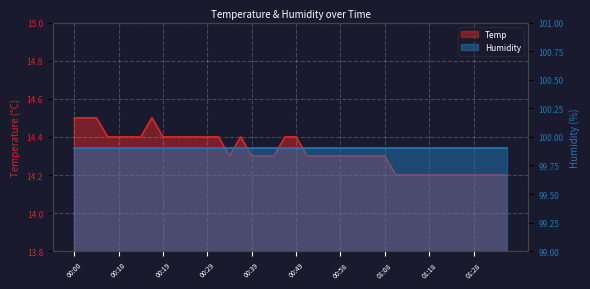

What is the label of the 35th point from the left?

01:23